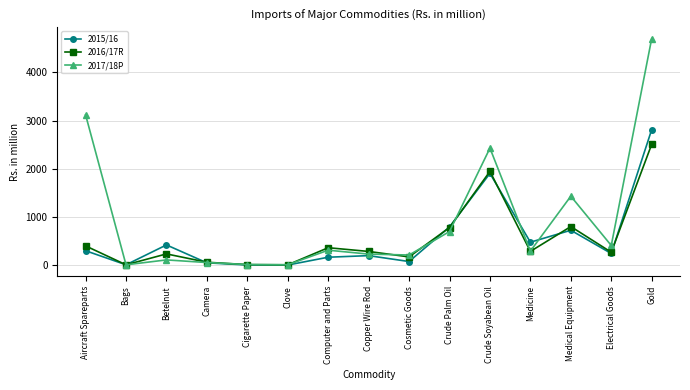

The 2016/17R series shows 5.7 at Clove. True or false?

True